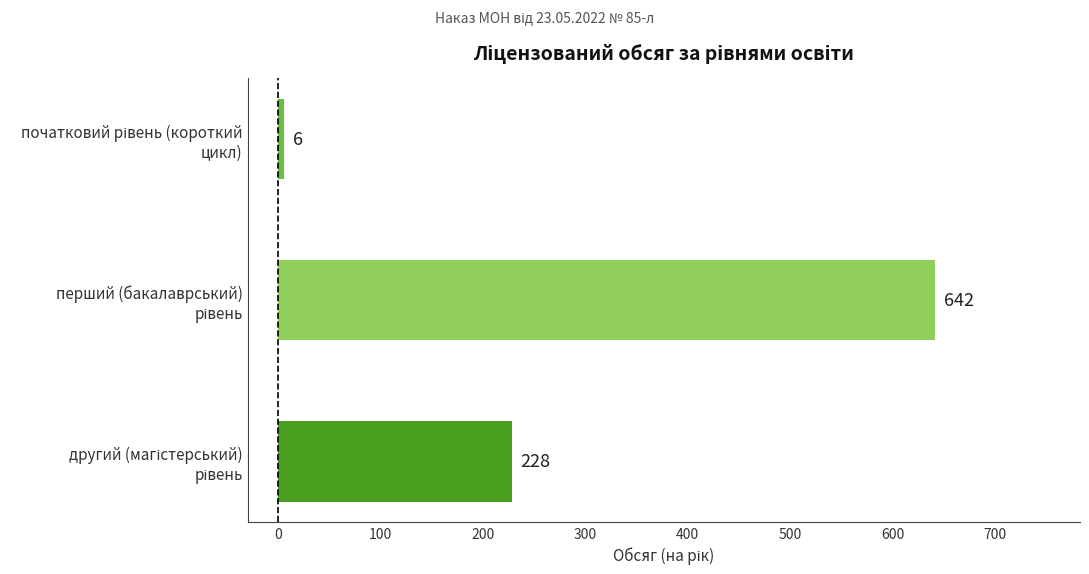

What is the difference between the second highest and minimum values?

222